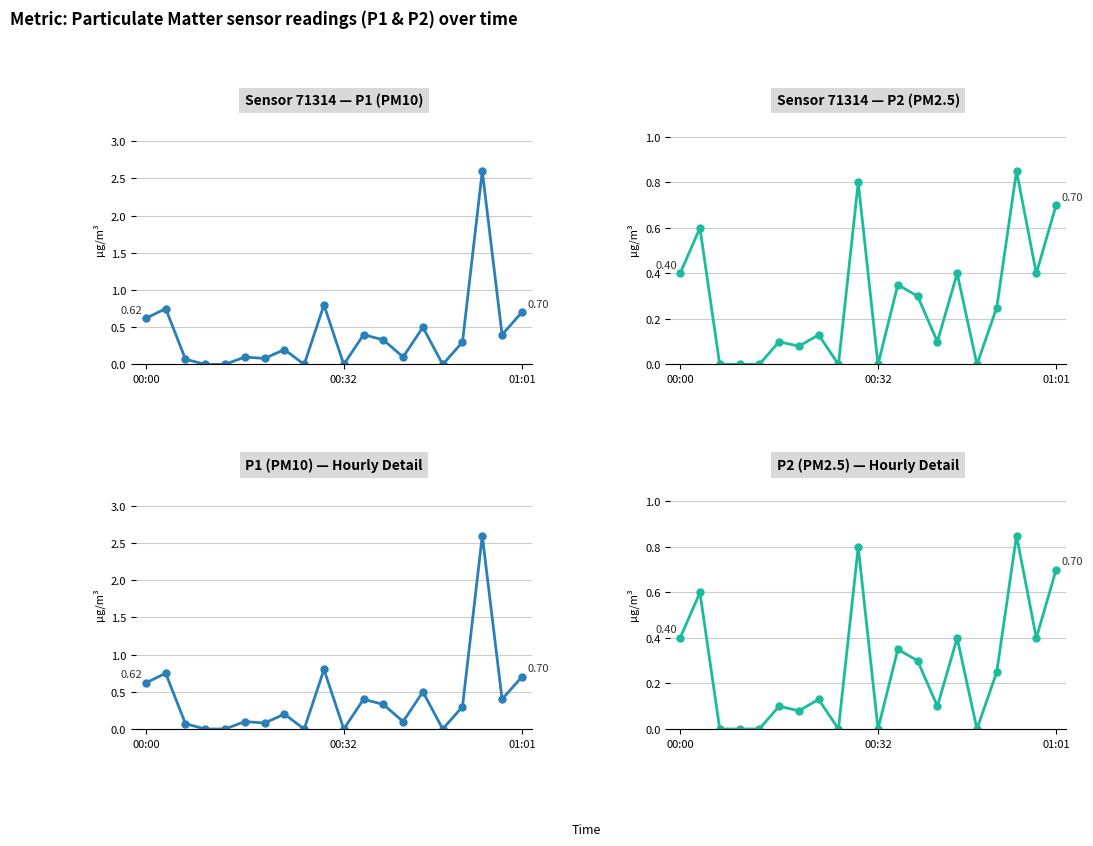

What is the label of the 6th point from the left?

5